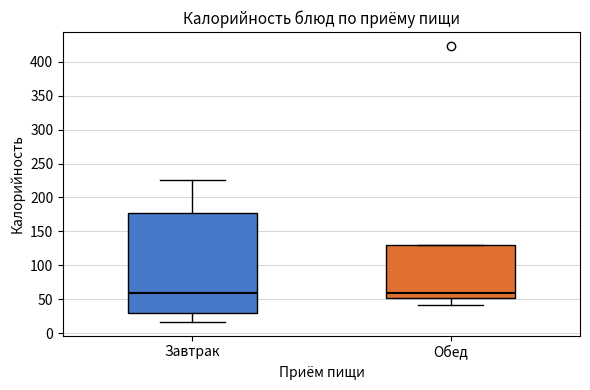

Comparing the boxes themselves (not the whiskers), which one is the tallest?

Завтрак